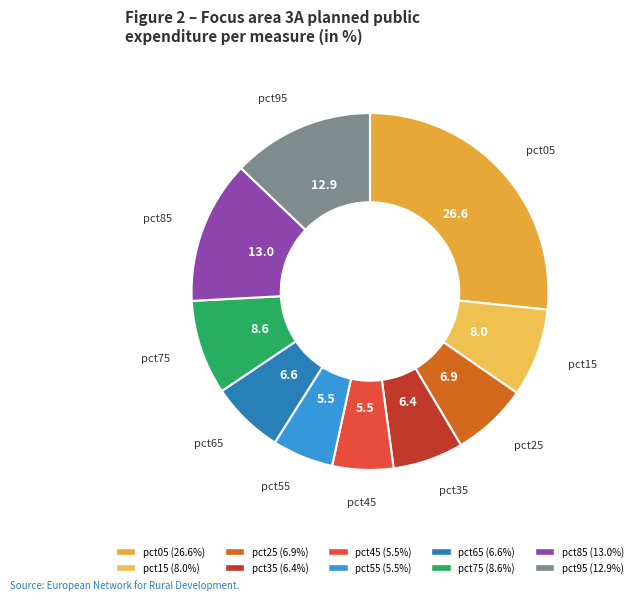

Does pct05 represent more than half of the total?

No